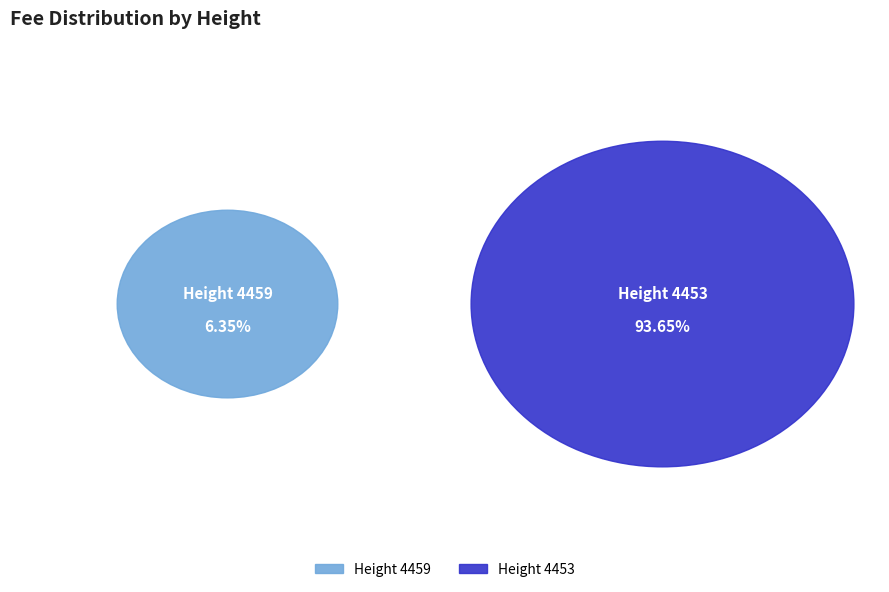

What percentage is the 4453 slice, to the nearest percent?

94%